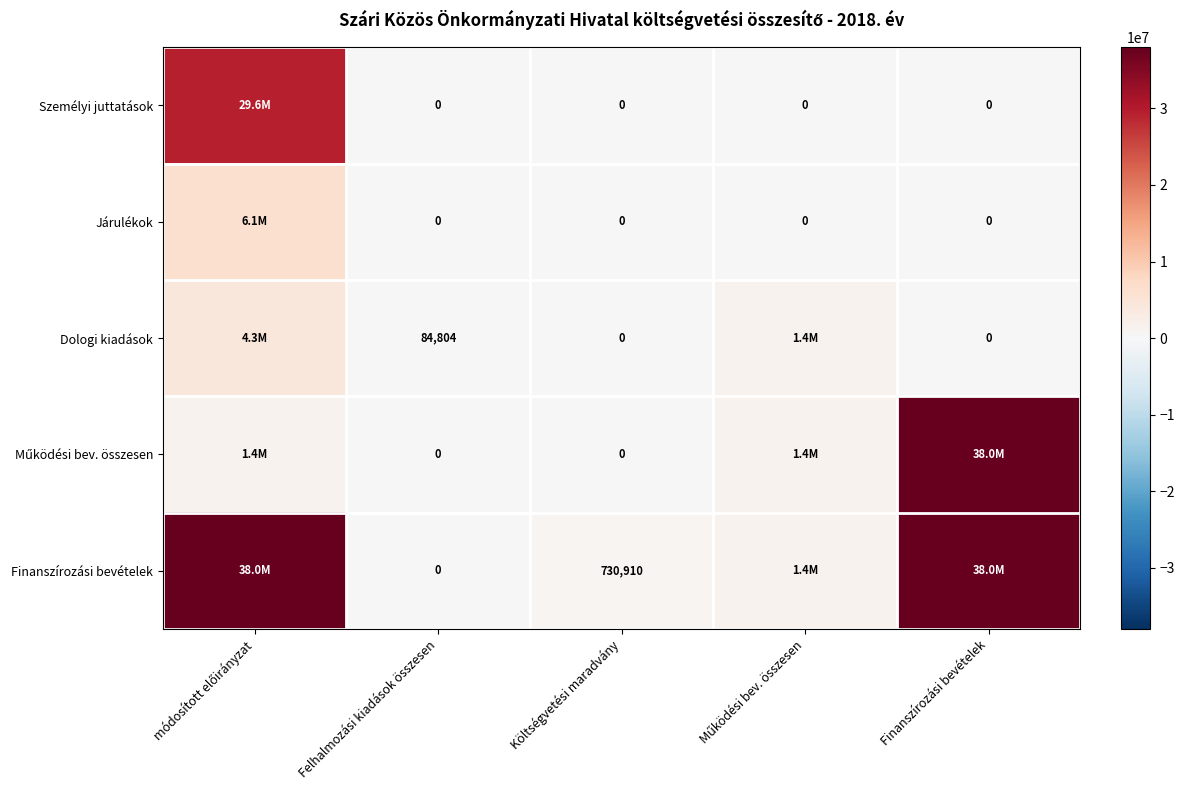

Between Felhalmozási kiadások összesen and Költségvetési maradvány, which series saw the biggest shift?

Finanszírozási bevételek